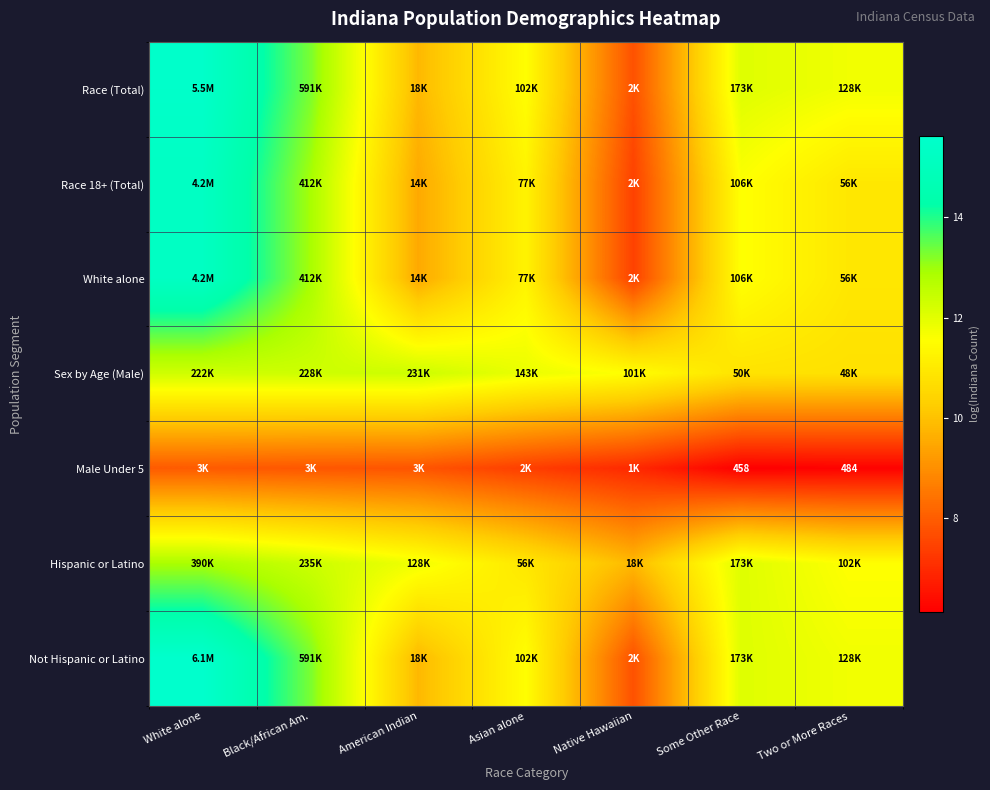

At which label does Hispanic or Latino reach its peak?

White alone